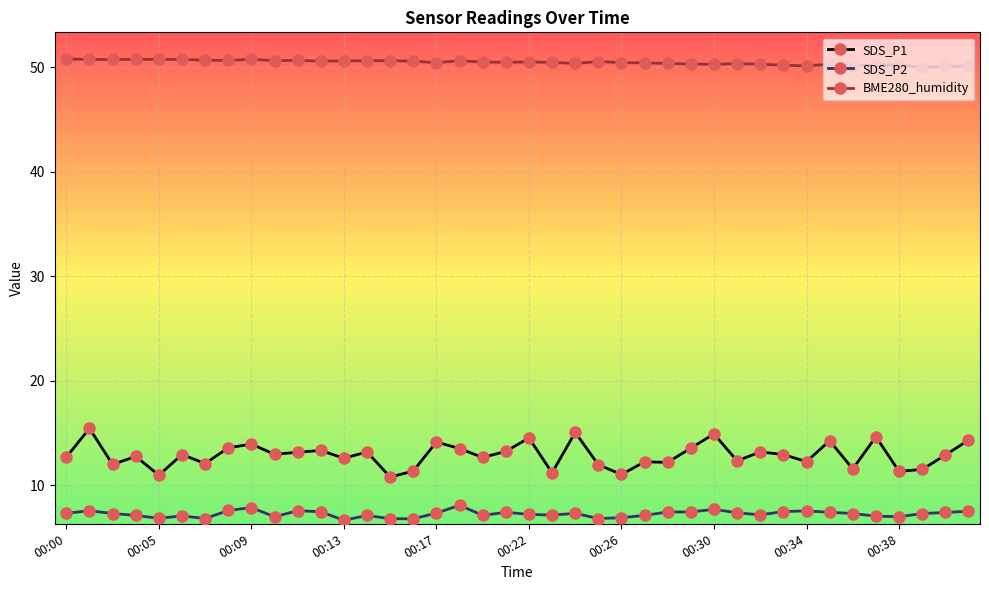

True or false: SDS_P1 has more than 0 points higher than both neighbors.

True